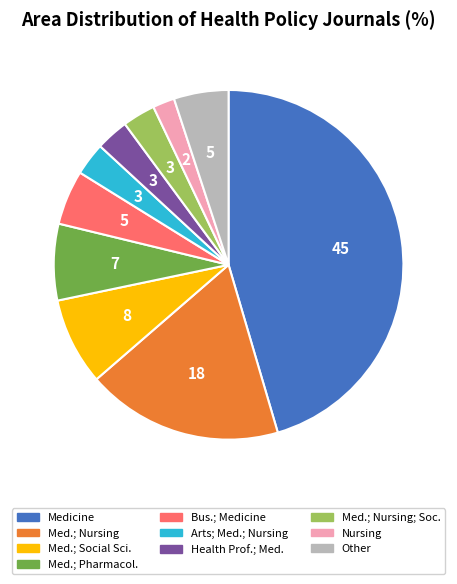

Does any single category account for the majority?

No